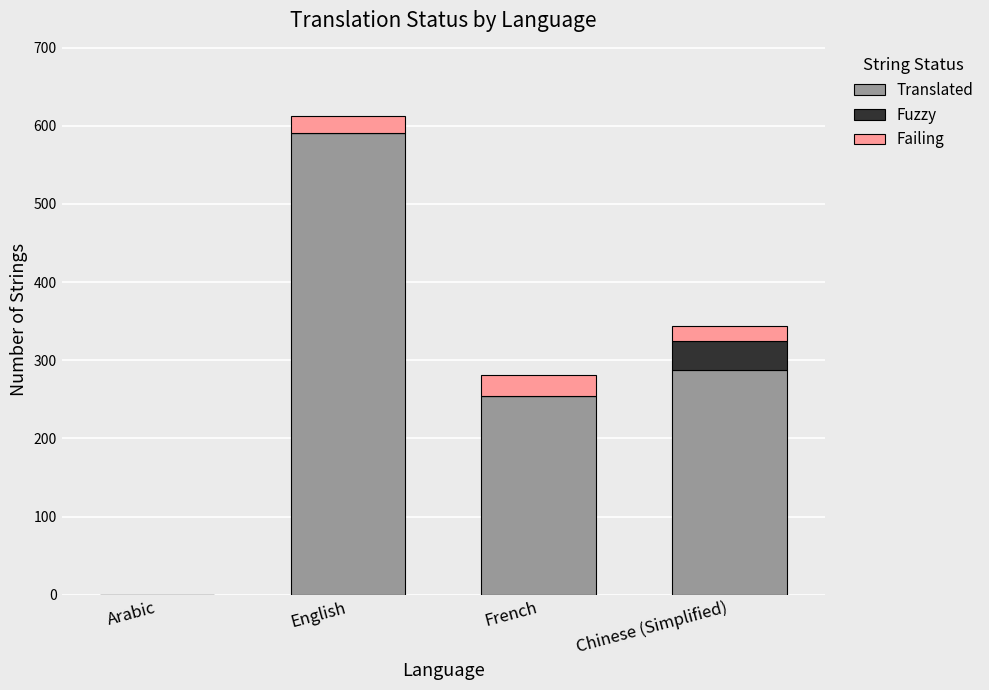

What is the maximum value for Translated?

591